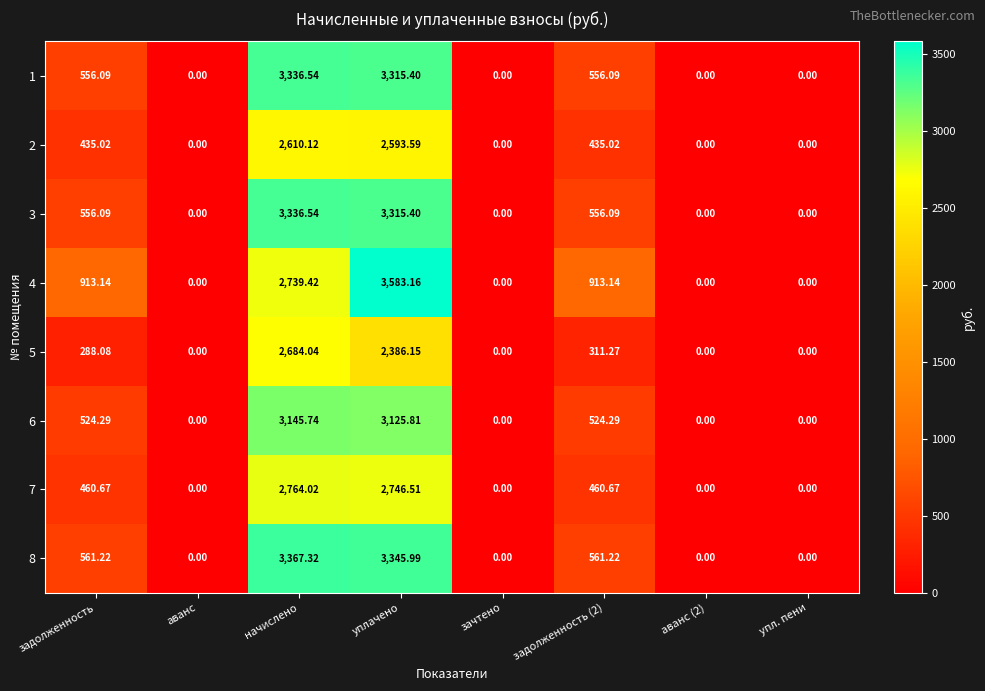

Where does the 2 series first go above 435?

задолженность